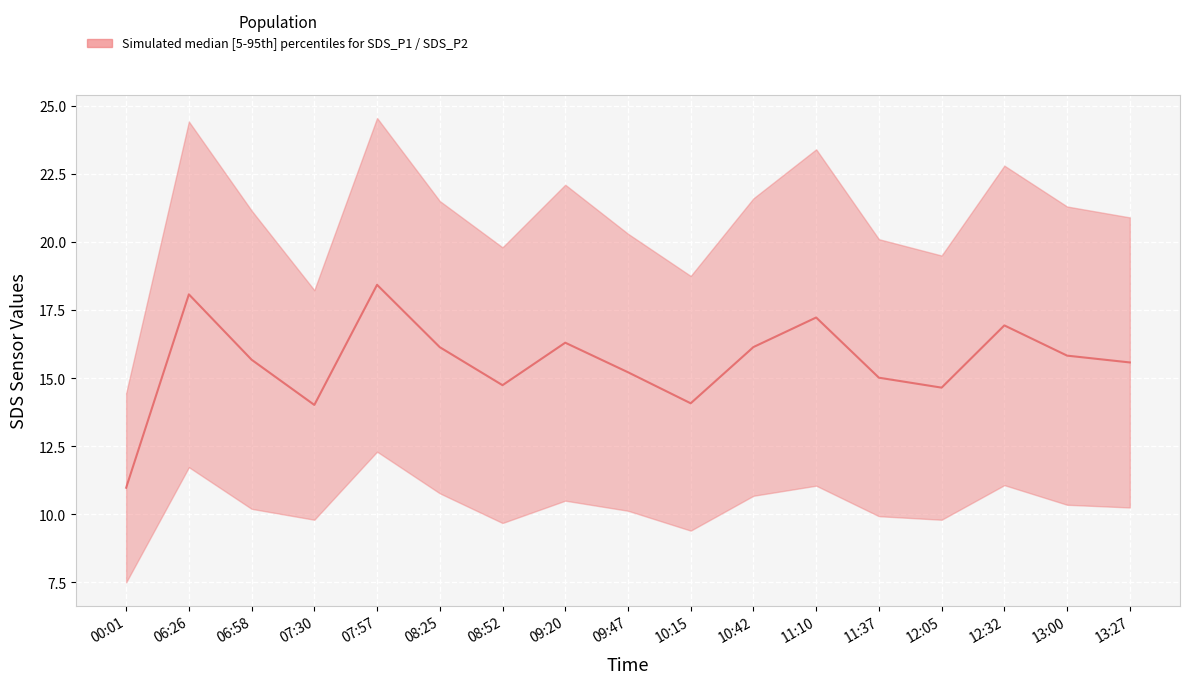

Reading left to right, transcribe all the data shown in this chart.

00:01=11.0	06:26=18.1	06:58=15.7	07:30=14.0	07:57=18.4	08:25=16.1	08:52=14.7	09:20=16.3	09:47=15.2	10:15=14.1	10:42=16.1	11:10=17.2	11:37=15.0	12:05=14.7	12:32=16.9	13:00=15.8	13:27=15.6